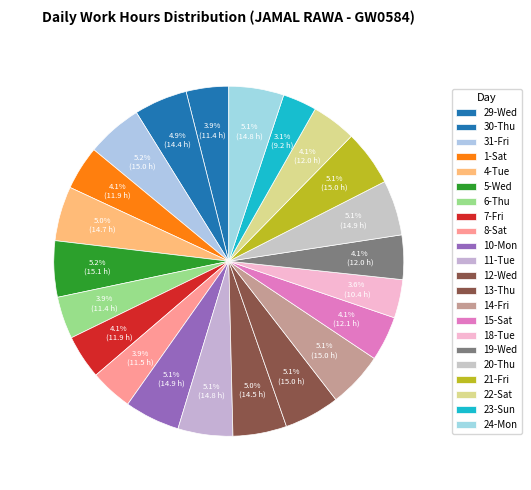

What is the ratio of the value at 4-Tue to the value at 18-Tue?

1.4